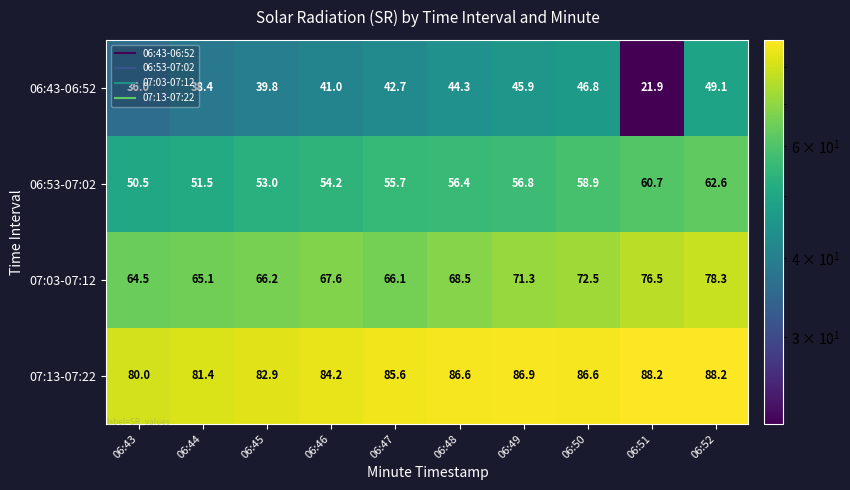

Which series has the largest range (max minus min)?

06:43-06:52